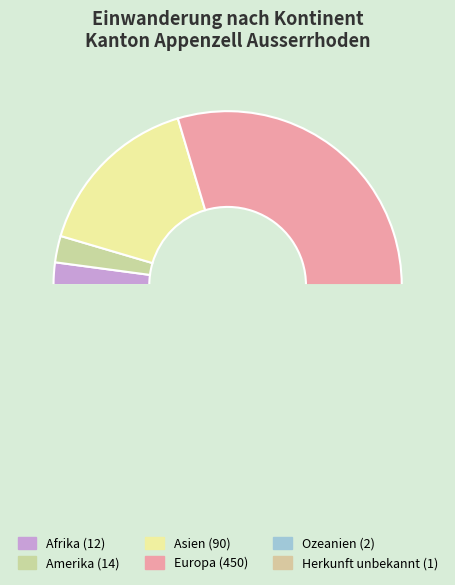

Approximately how many times larger is the value at Herkunft unbekannt compared to Ozeanien?

0.5